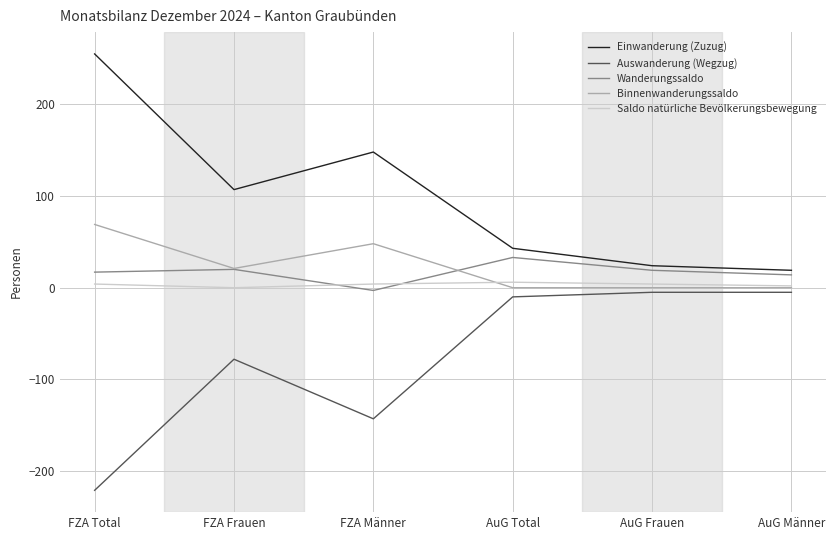

Which category has the lowest value across all series?

FZA Total